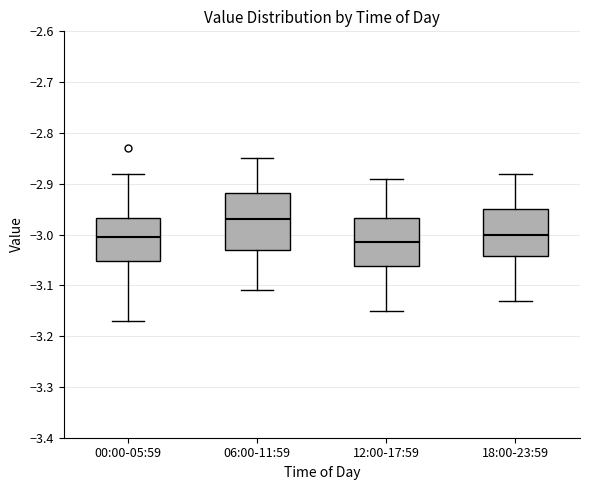

Which box's median line is the highest?

06:00-11:59